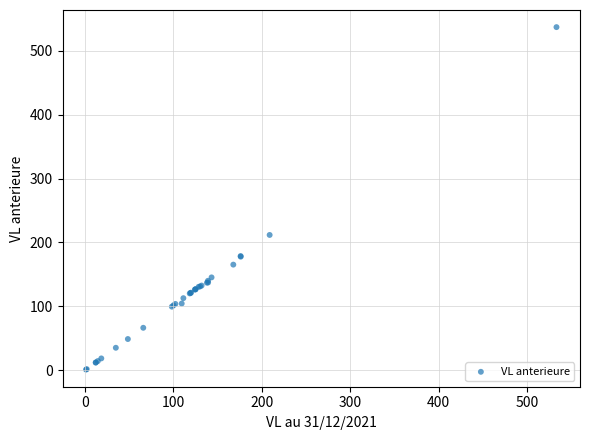

What Y value in the scatter plot is closest to 269?

211.8